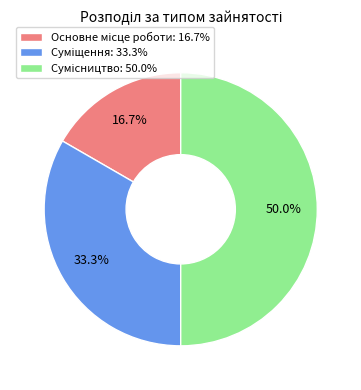

How many slices are in this pie chart?

3